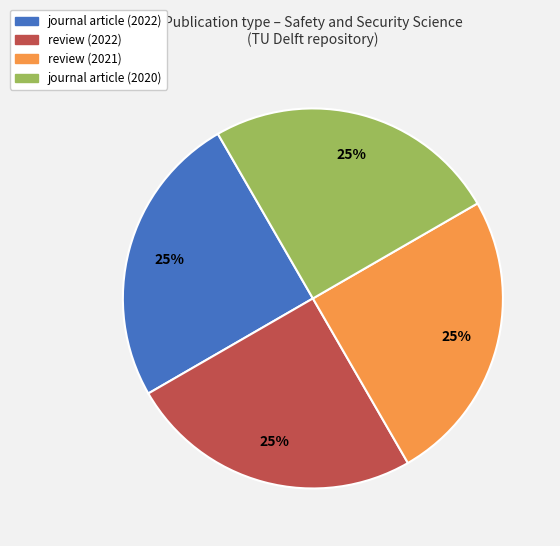

Is there a majority slice in this chart?

No